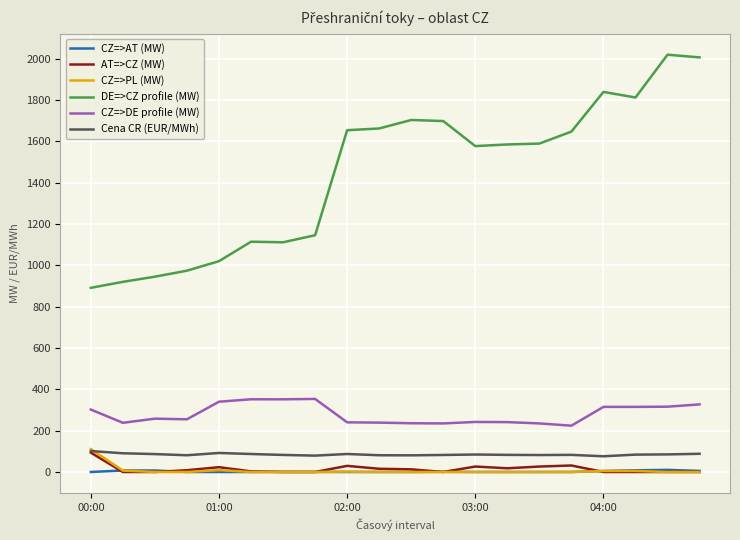

Which series has the widest spread of values?

DE=>CZ profile (MW)